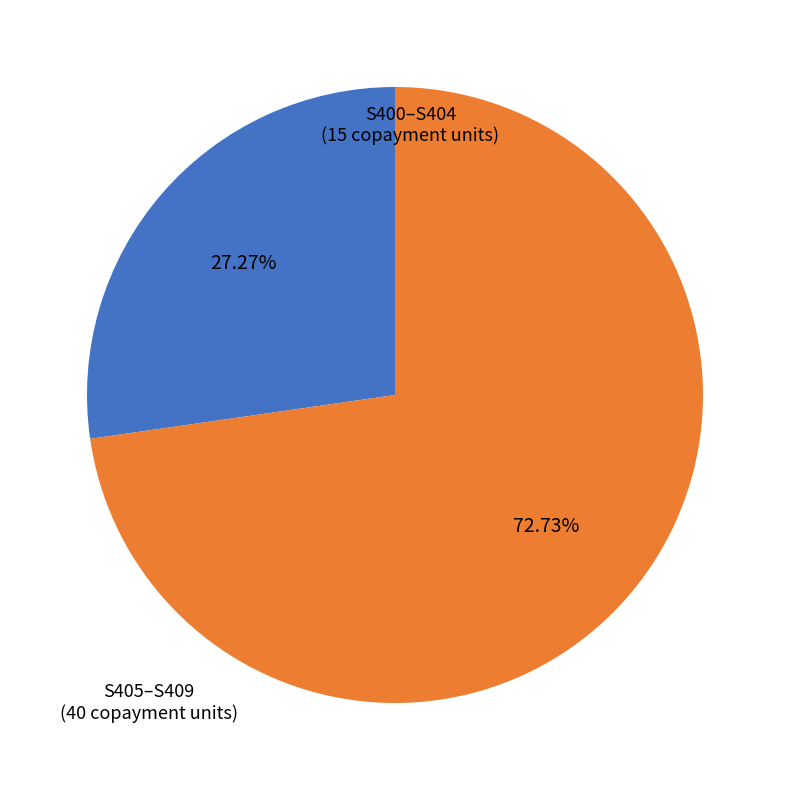

Does any single category account for the majority?

Yes